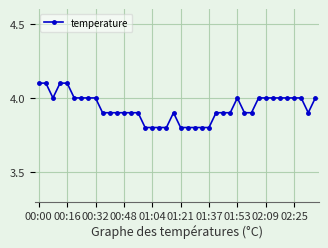

What is the value of the 6th point from the left?

4.0